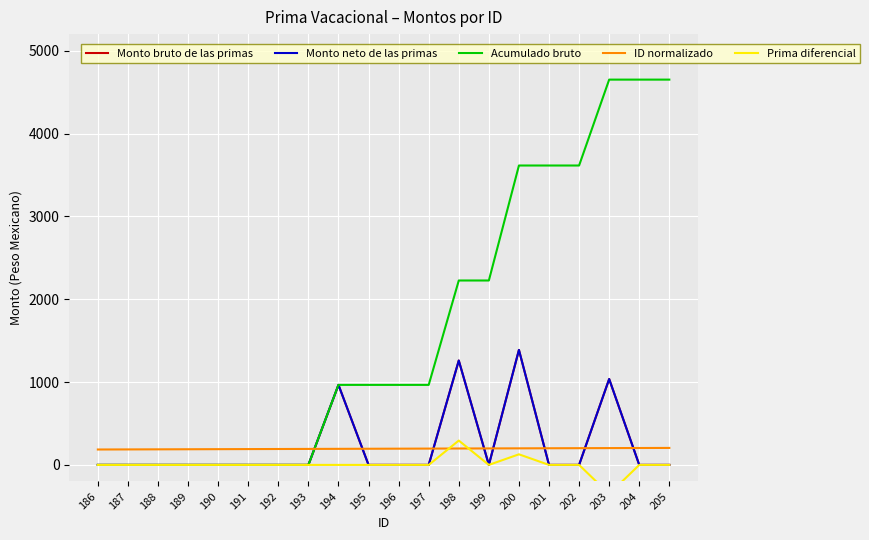

What is the difference between the maximum and minimum values in the ID normalizado series?

19.0